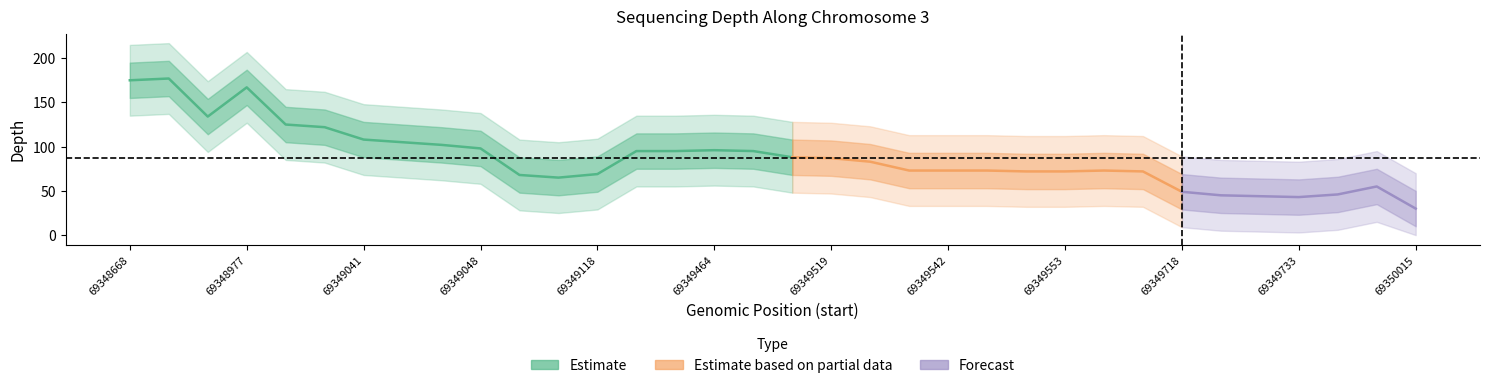

True or false: depth_lower2 and depth_upper intersect in this chart.

False